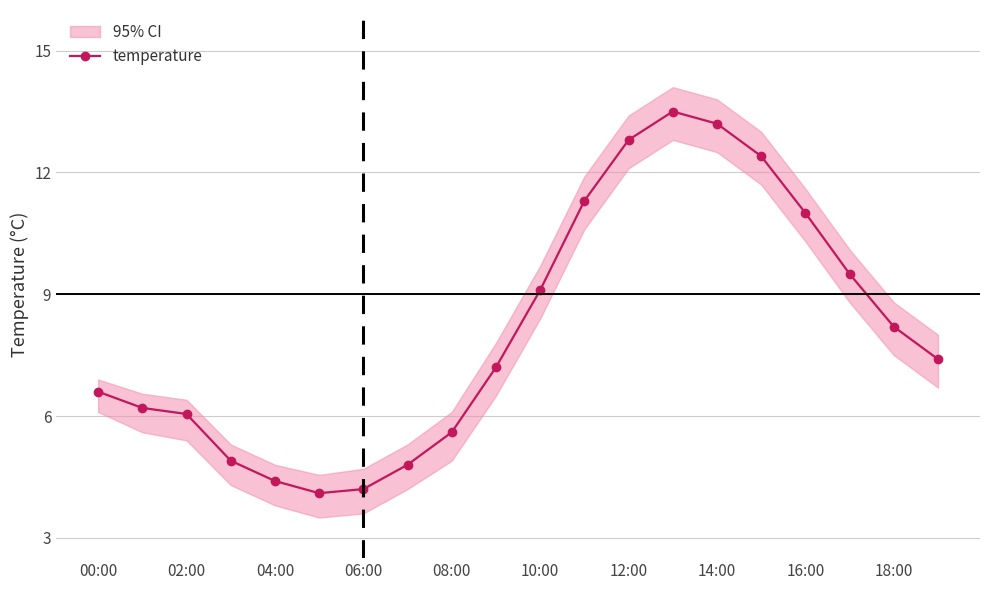

How many values are below 7?

9